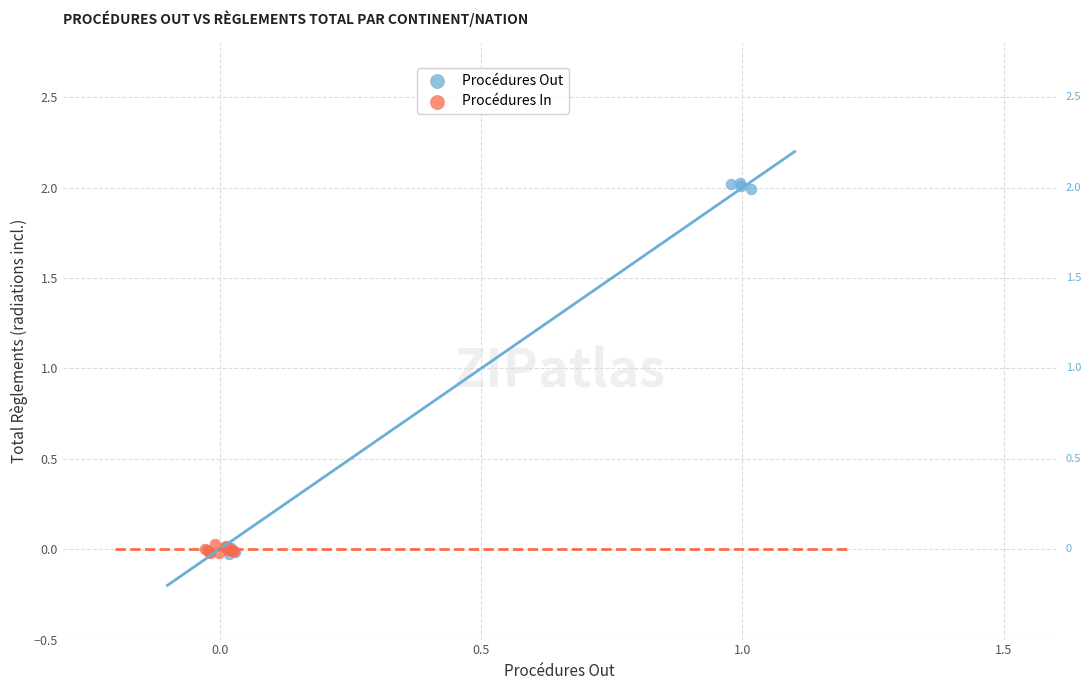

What are all the series names shown in the legend?

Procédures Out, Procédures In